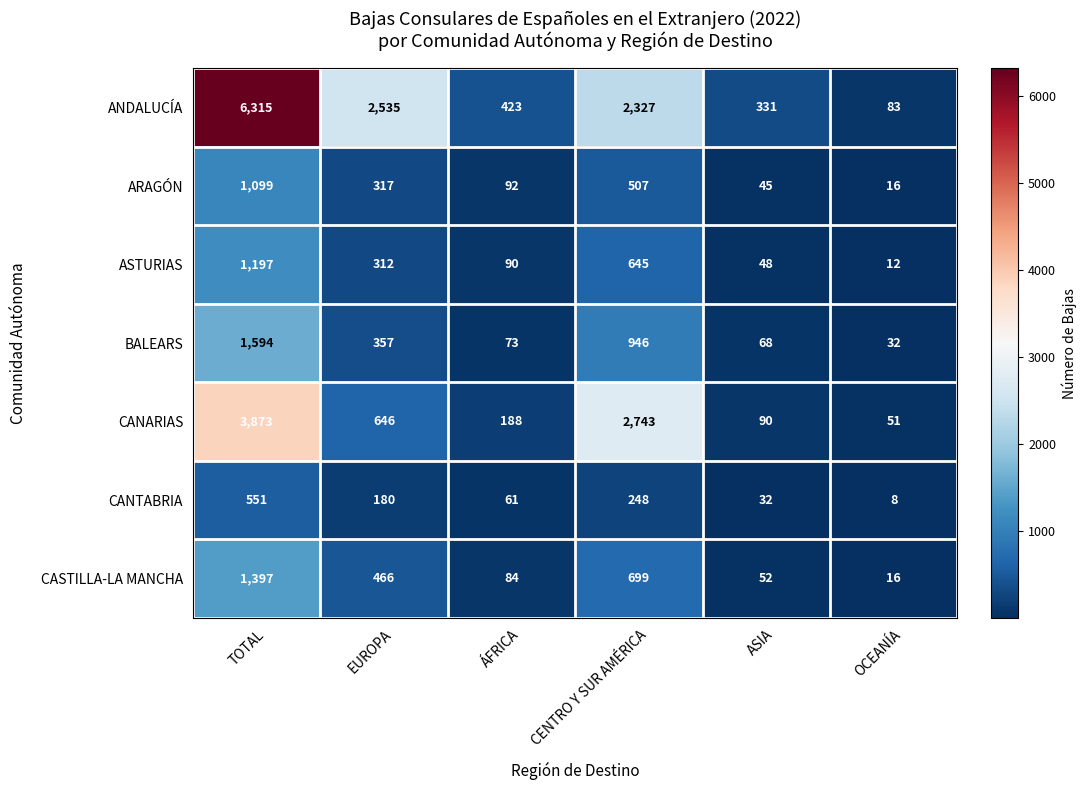

List the series in order of their peak value, highest first.

ANDALUCÍA, CANARIAS, BALEARS, CASTILLA-LA MANCHA, ASTURIAS, ARAGÓN, CANTABRIA